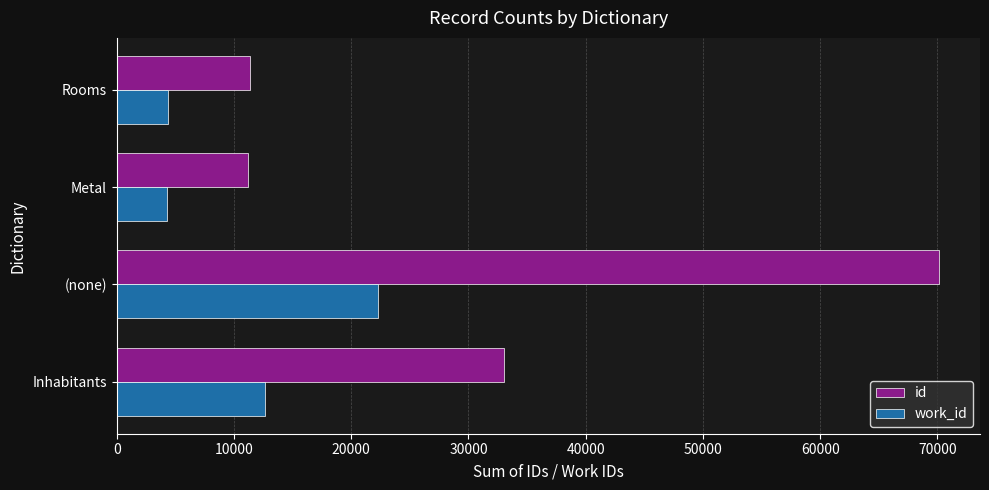

True or false: work_id has a value of 22291 at (none).

True